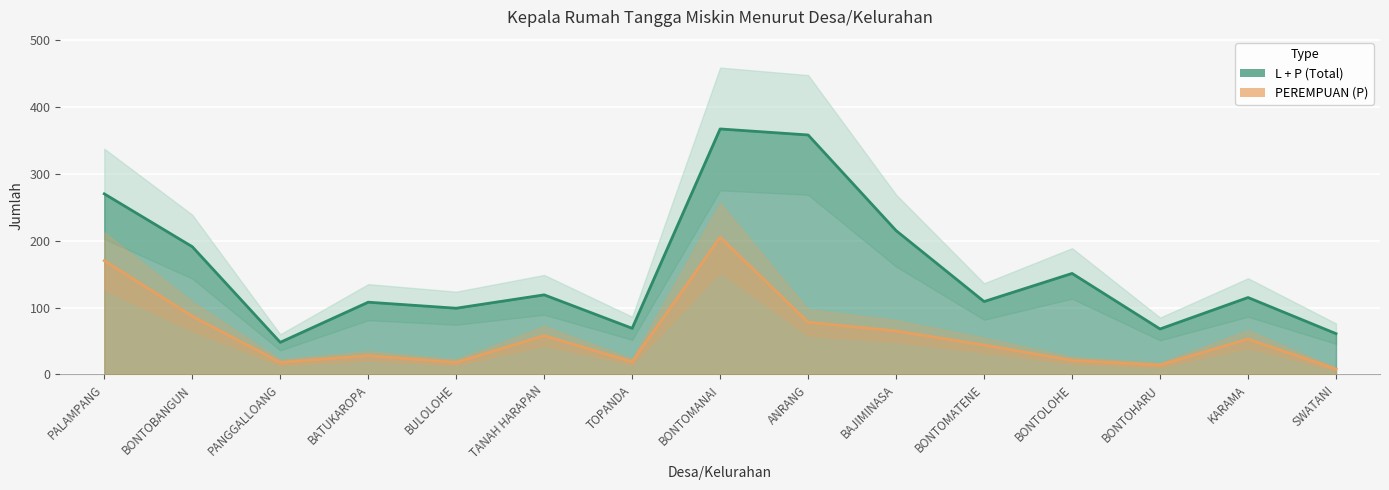

In PEREMPUAN (P), how many points are lower than both neighbors (excluding endpoints)?

4